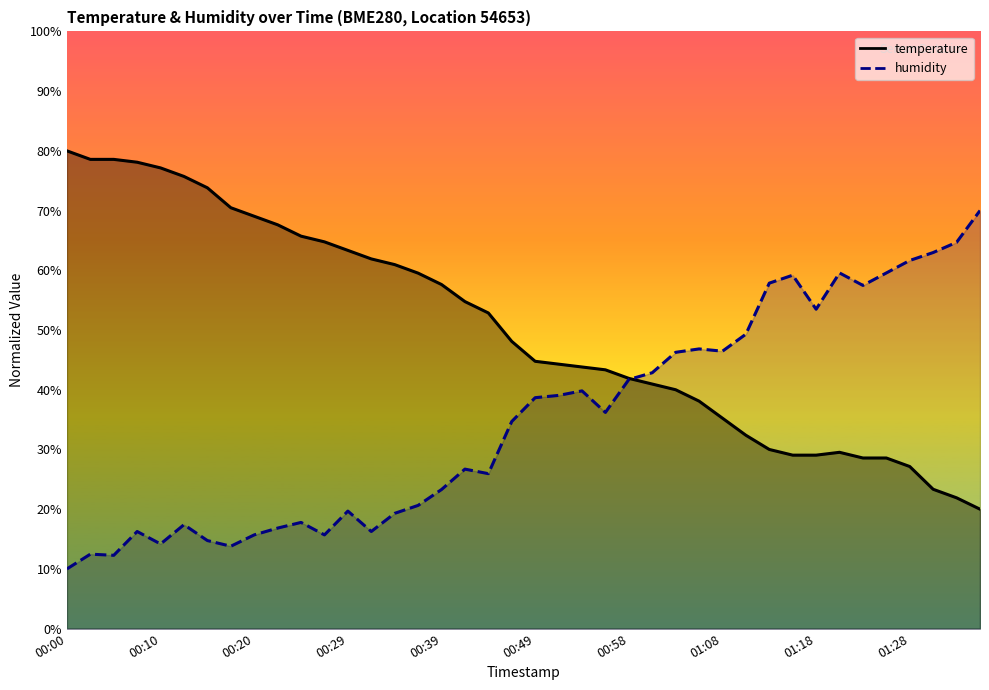

Which series ends up on top after the final intersection of temperature and humidity?

humidity